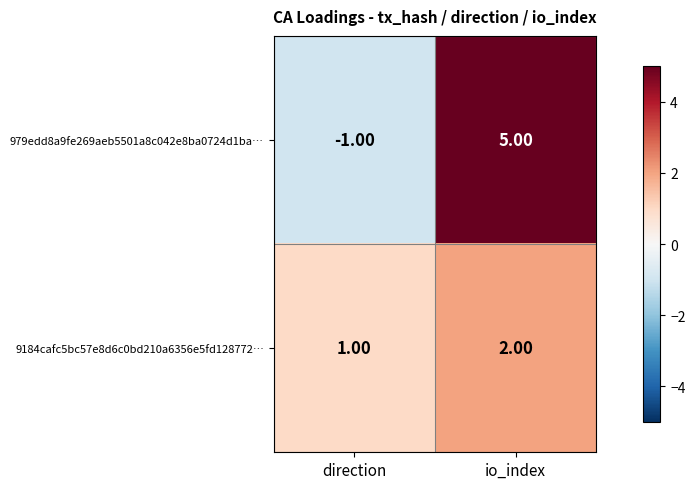

Is the value of 979edd8a9fe269aeb5501a8c042e8ba0724d1ba… at io_index greater than the value of 9184cafc5bc57e8d6c0bd210a6356e5fd128772… at direction?

Yes